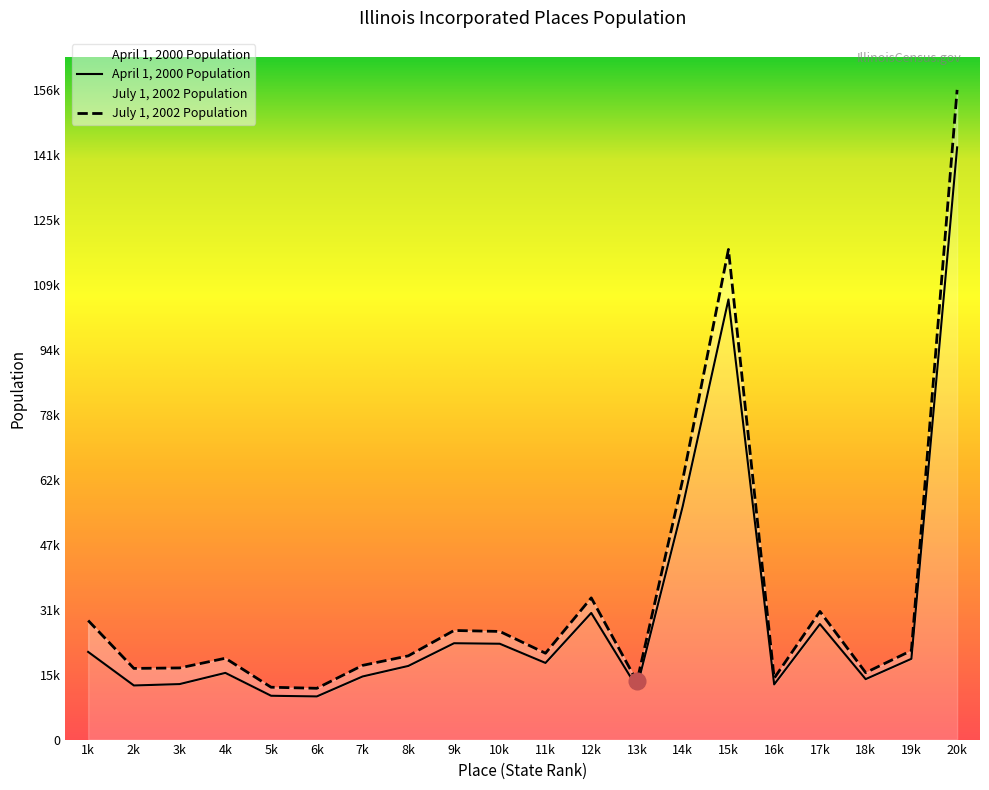

Reading right to left, list all the values displayed in this chart.

July 1, 2002 Population: 156974	21502	16174	30963	14823	118423	62797	14037	34235	20865	26125	26362	20228	17923	12390	12648	19651	17310	17193	28765
April 1, 2000 Population: 143078	19515	14605	27904	13329	106334	56366	12592	30595	18515	23152	23276	17790	15243	10425	10585	16111	13407	13070	21183